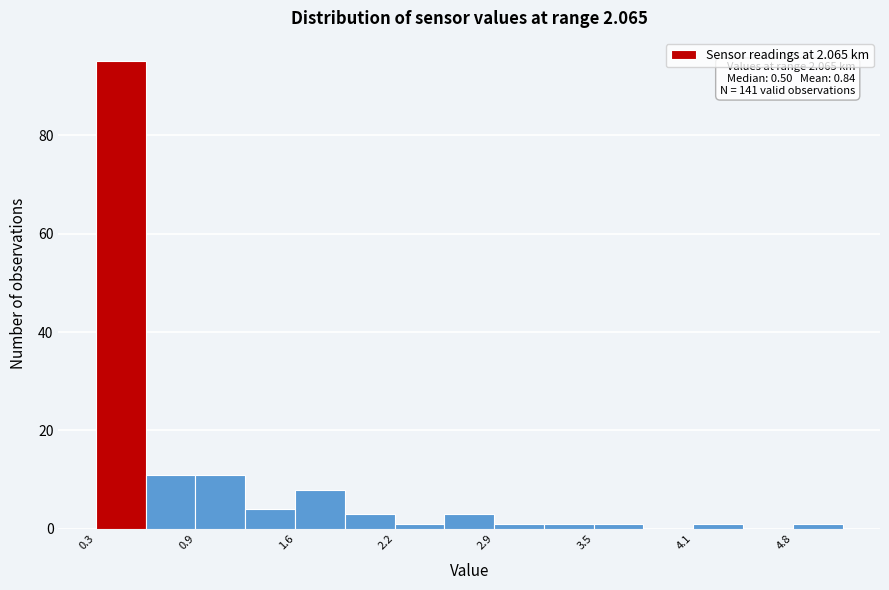

Around what value on the x-axis is the tallest bar? Give the approximate position of its centre, as read against the axis.

0.5